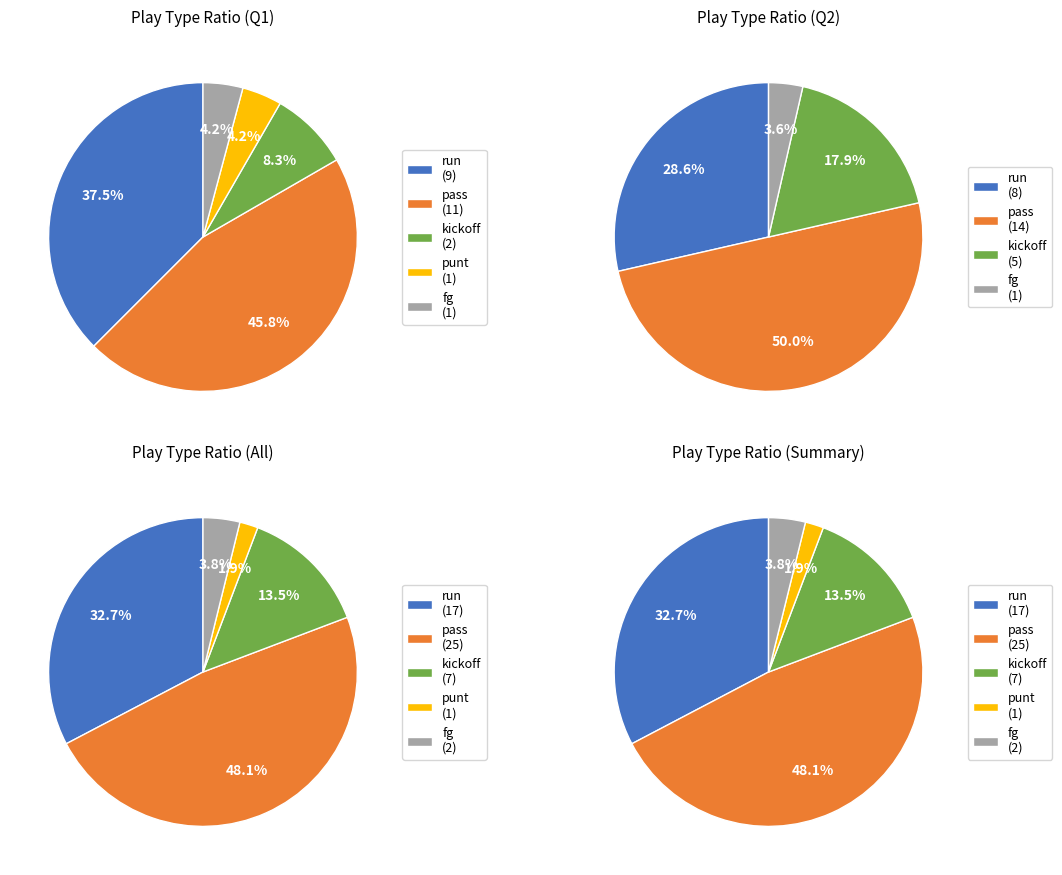

To the nearest percent, what percentage of the pie is Q1?

50%